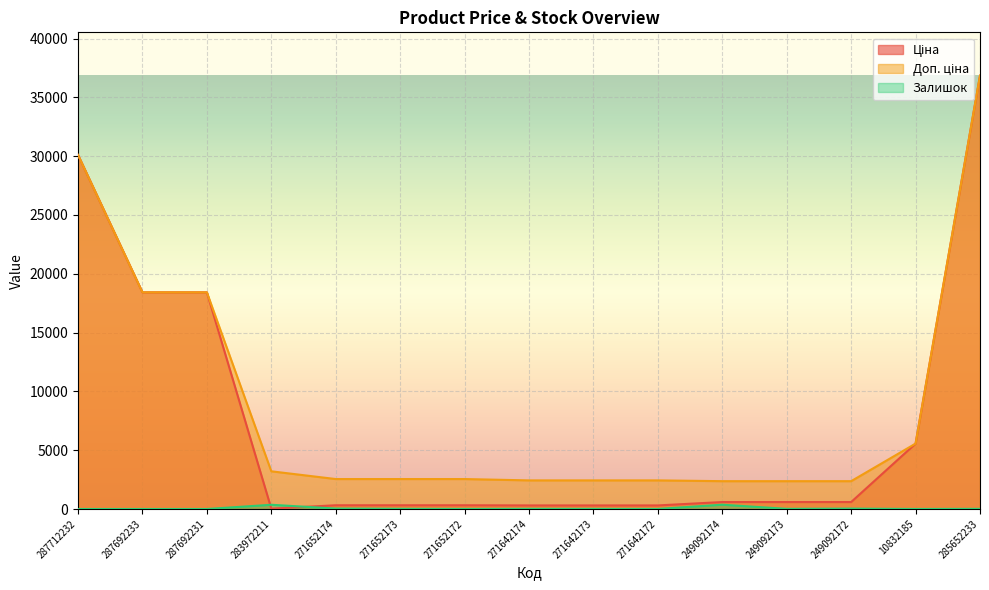

What position from the right is 271652174?

11